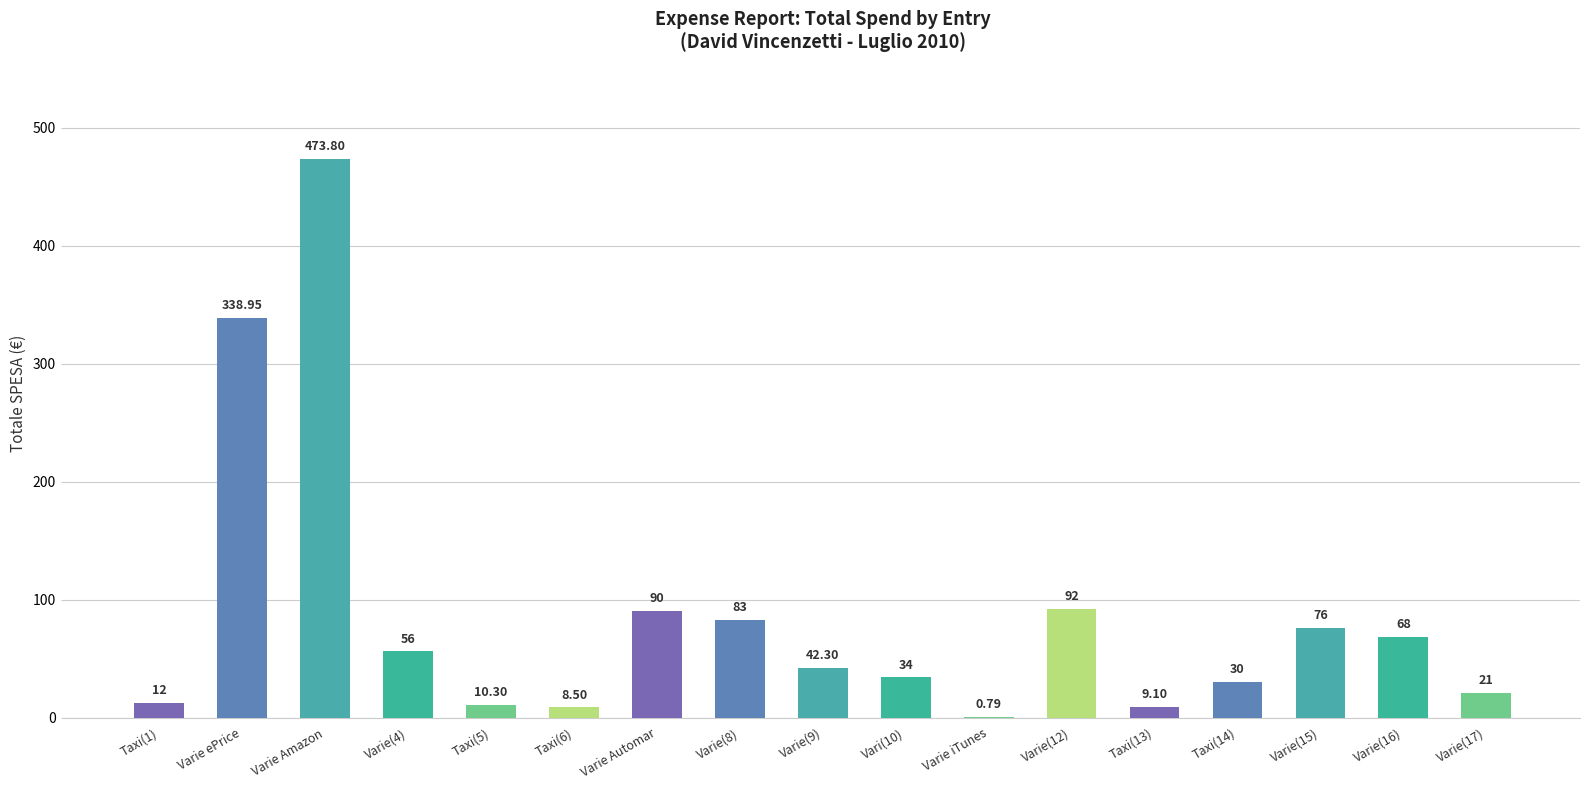

What is the ratio of the value at Varie(8) to the value at Varie(16)?

1.2